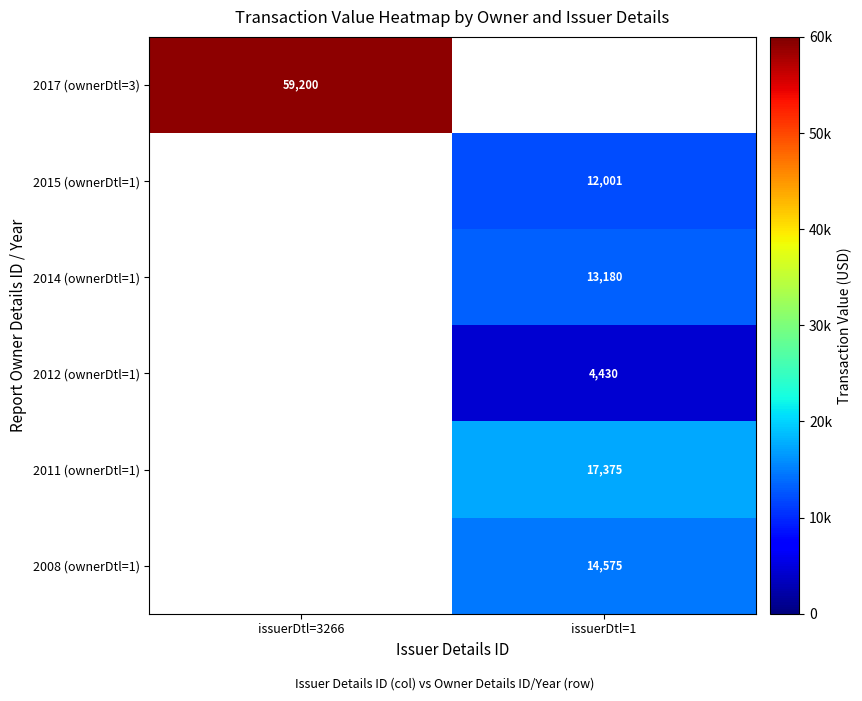

The 2015 (ownerDtl=1) series shows 16009.7 at issuerDtl=1. True or false?

False